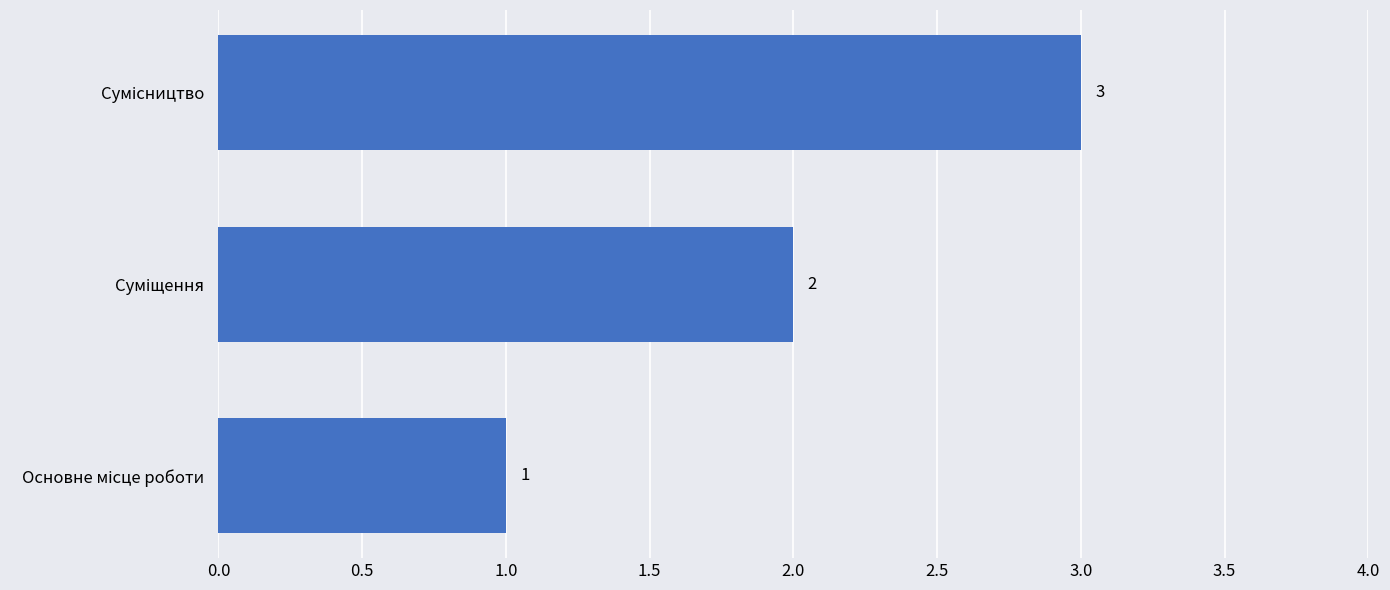

How many values are below 2?

1